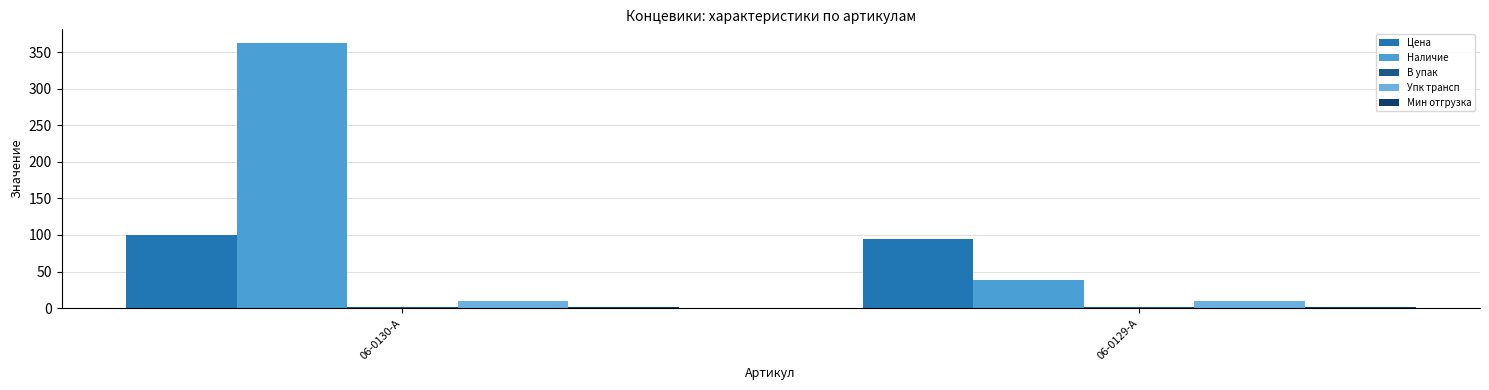

At which category does the chart reach its minimum across all series?

06-0130-A